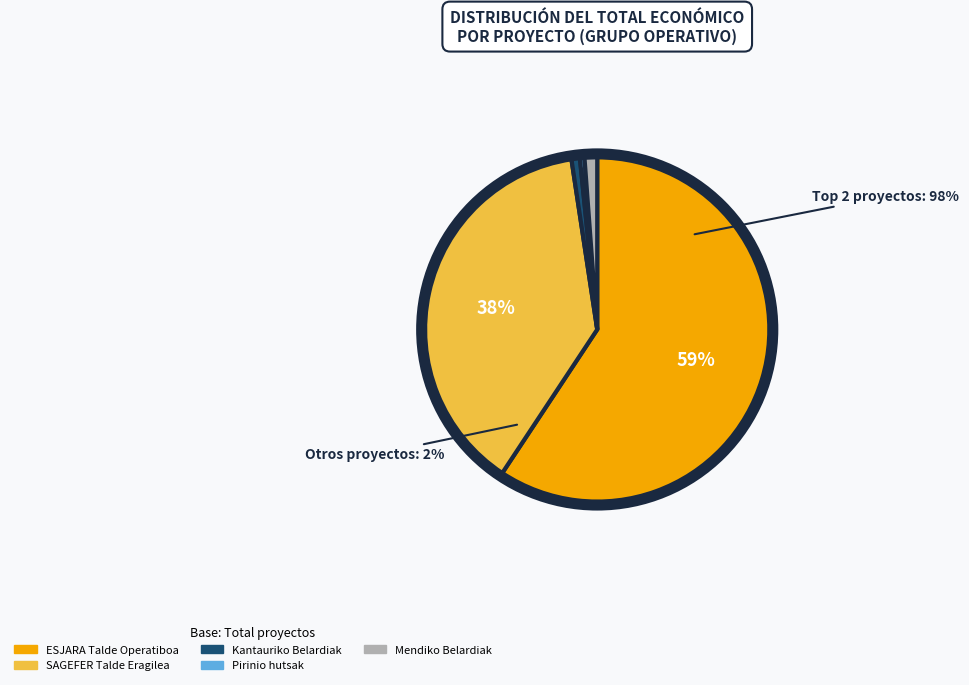

How many segments does this pie chart have?

5